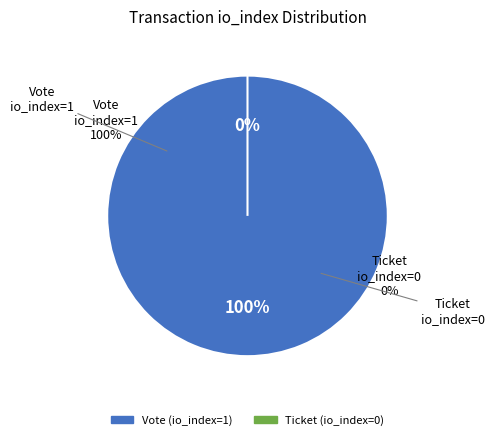

Which slice is the largest?

Vote (io_index=1)